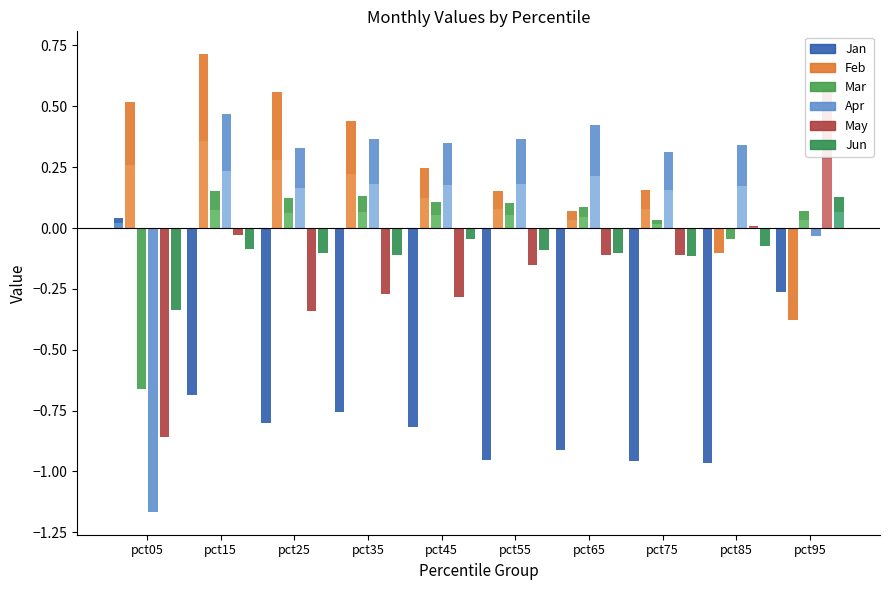

List the series in order of their peak value, lowest first.

Jan, Jun, Mar, Apr, May, Feb